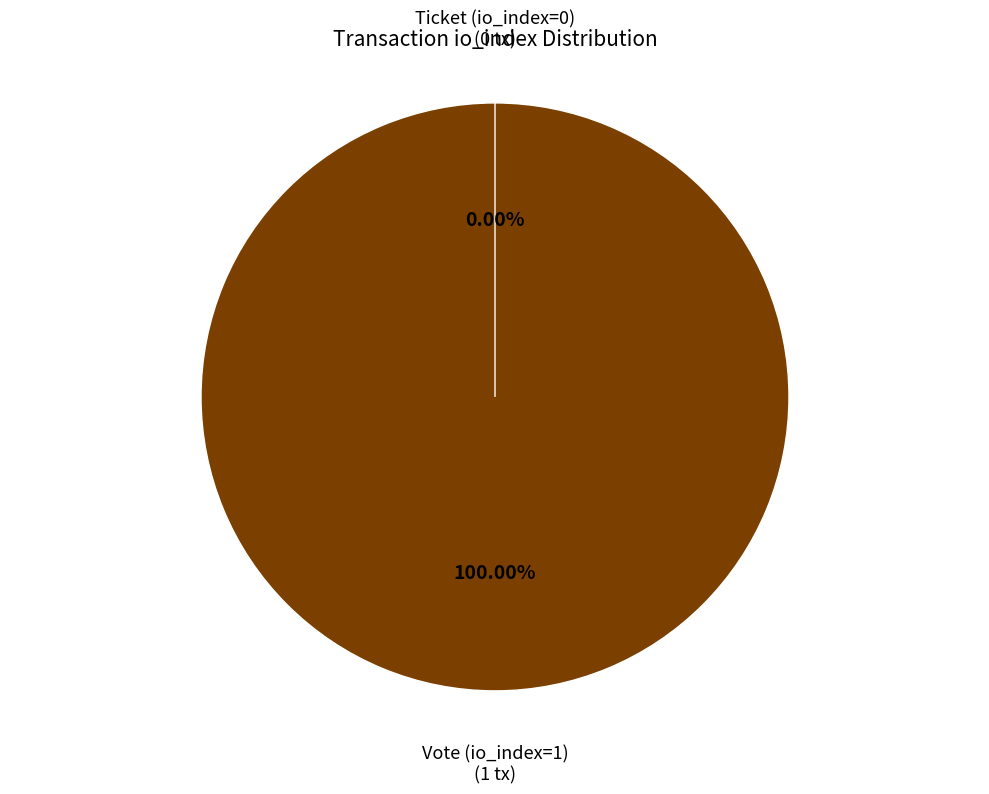

To the nearest percent, what is the difference between the Ticket (io_index=0) and Vote (io_index=1) slice percentages?

100%